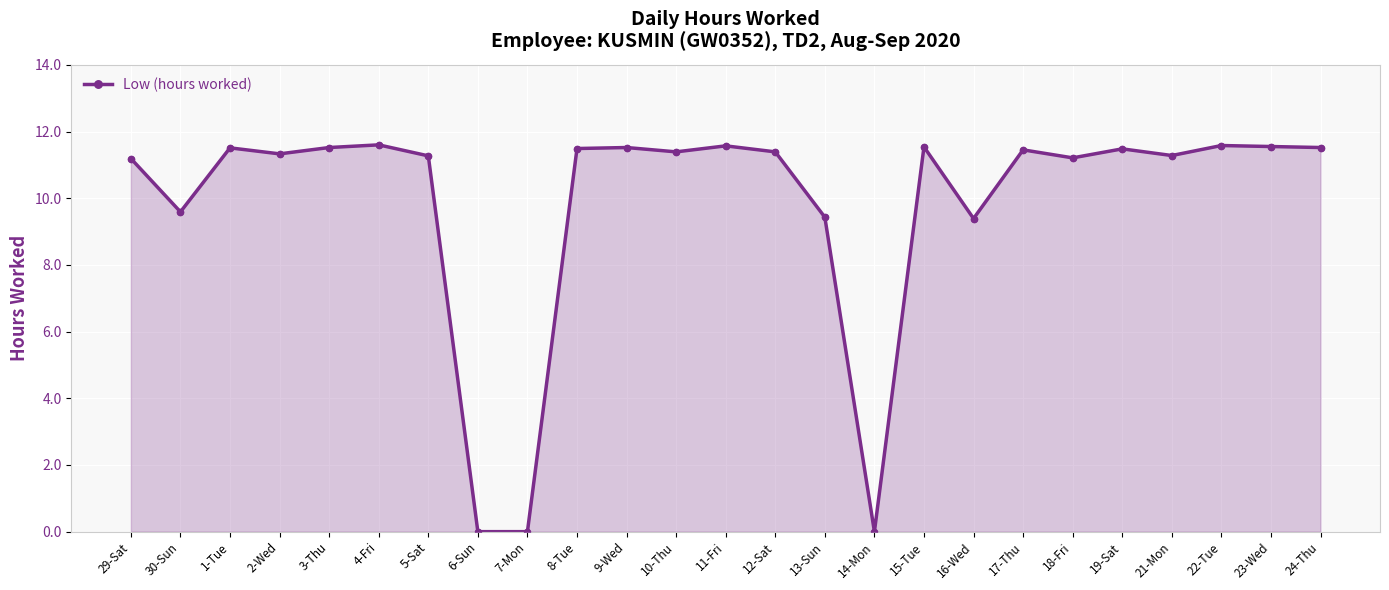

What is the ratio of the value at 16-Wed to the value at 24-Thu?

0.8